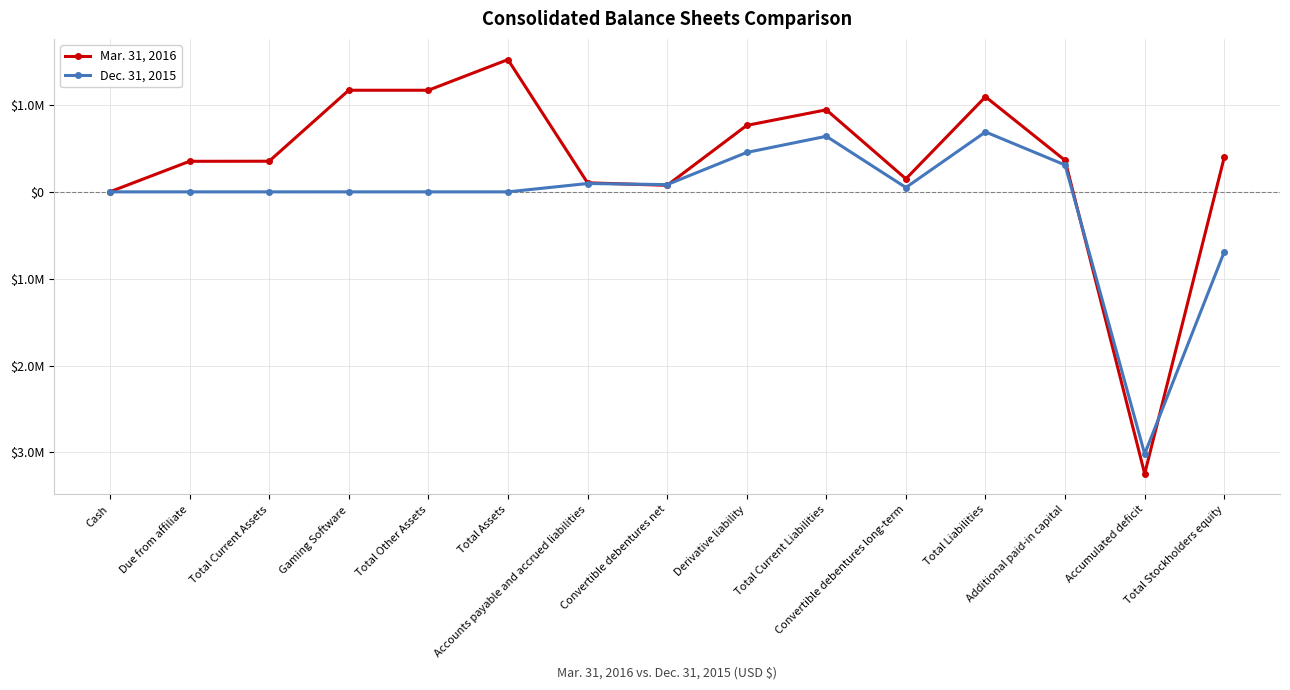

What are all the series names shown in the legend?

Mar. 31, 2016, Dec. 31, 2015